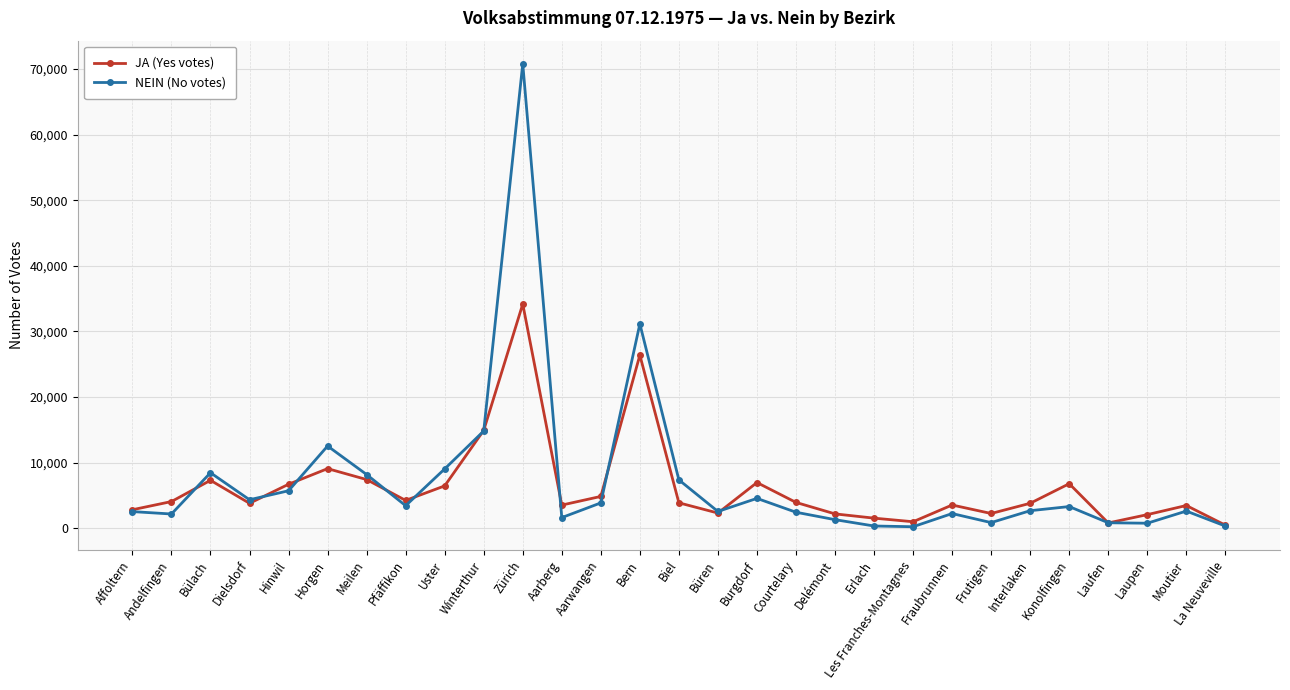

What is the total value across all series at Laupen?

2878